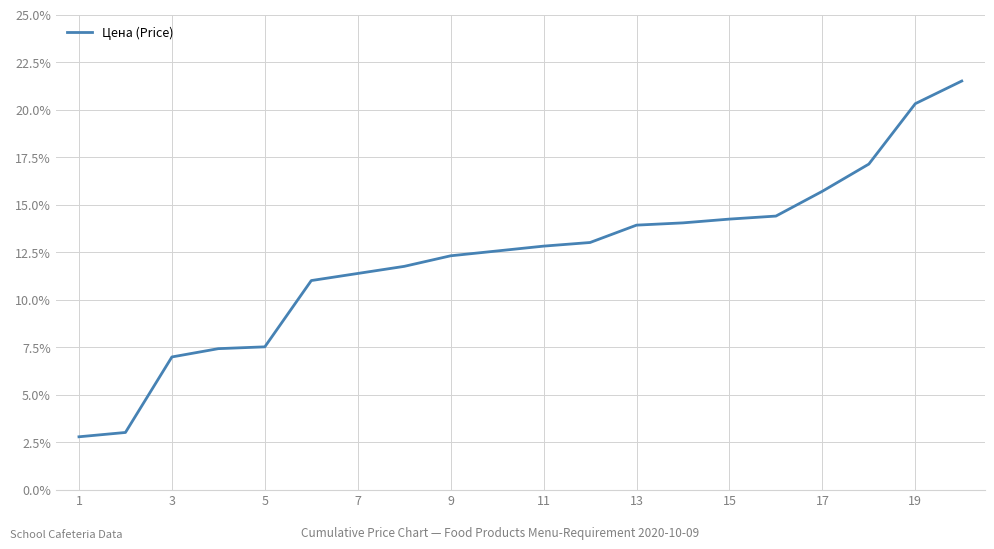

What is the minimum value shown in the chart?

2.8